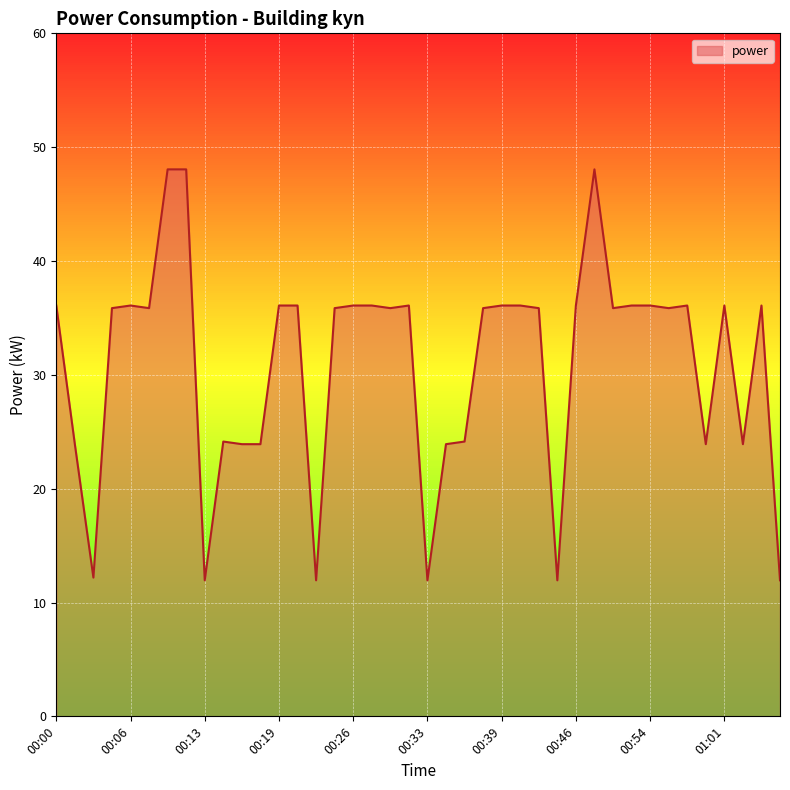

What is the difference between the maximum and minimum values?

36.1